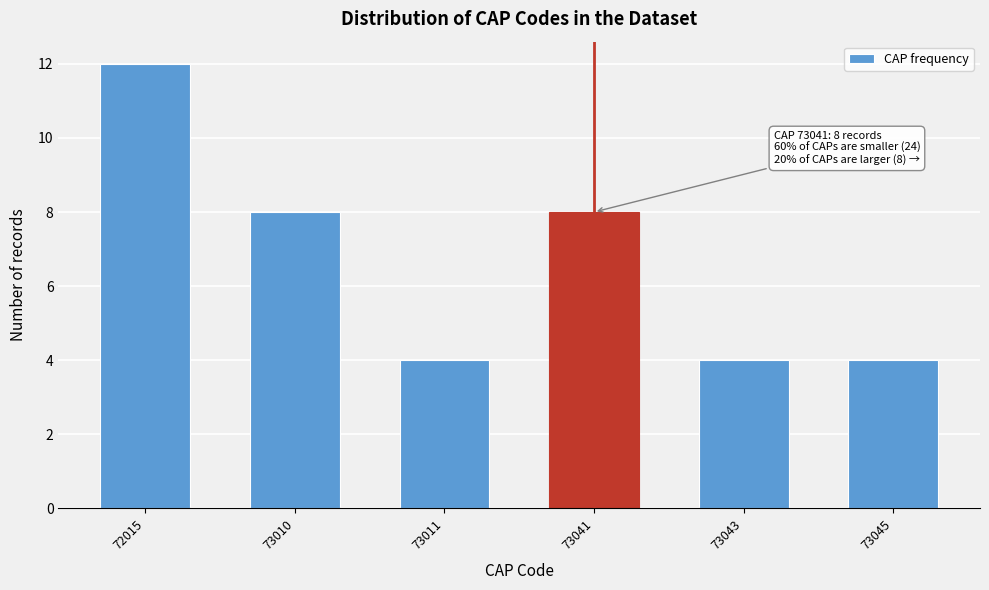

Reading right to left, list all the values displayed in this chart.

4	4	8	4	8	12